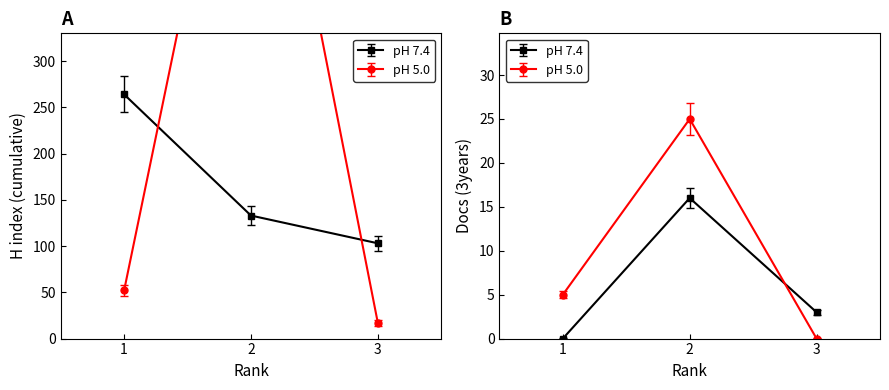

At which category does the chart reach its minimum across all series?

3